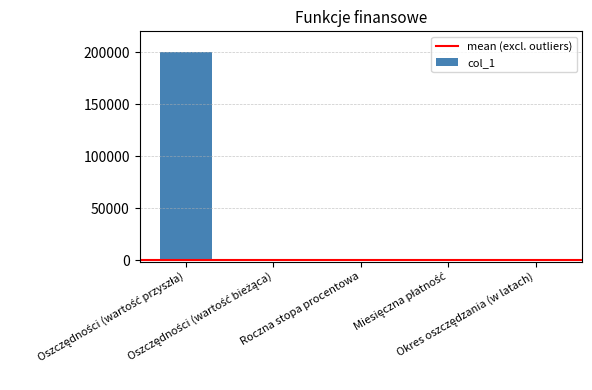

What is the greatest value displayed?

200000.0